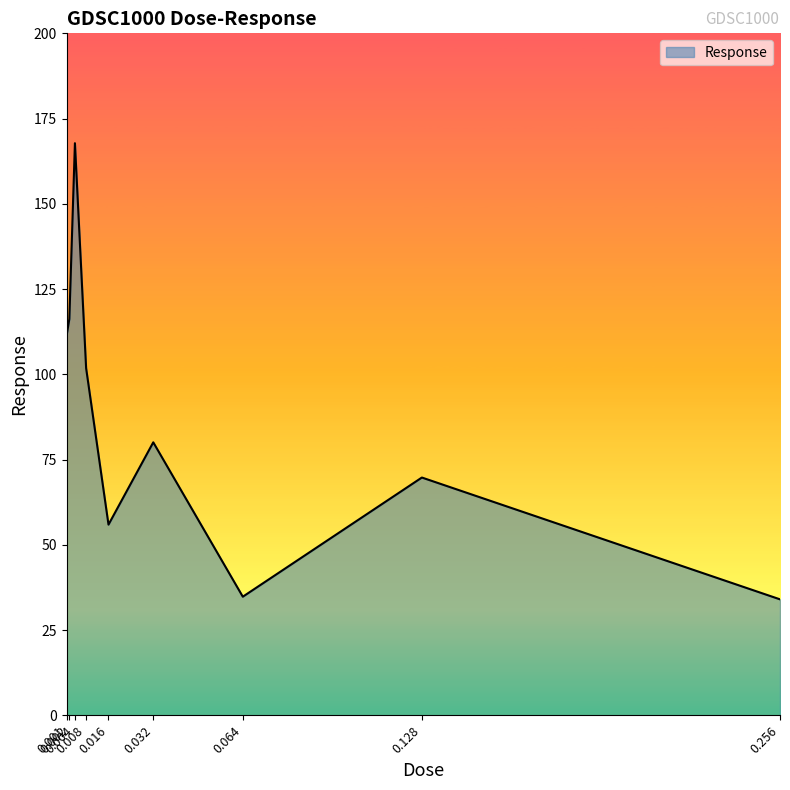

The chart shows a value of 279.7 at 0.004. True or false?

False